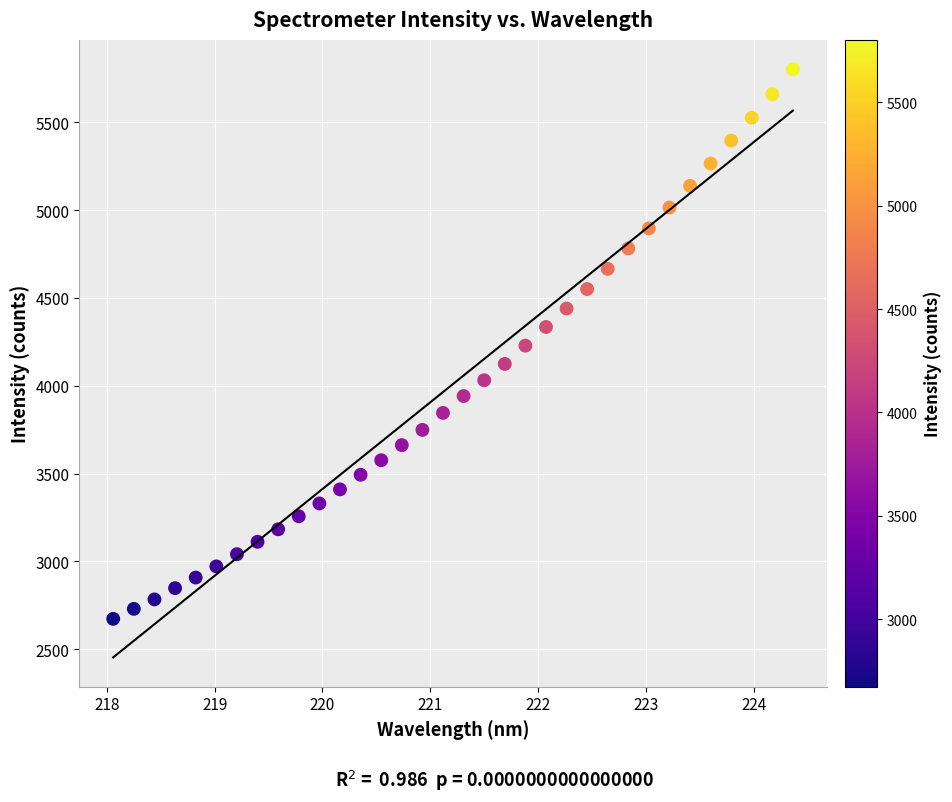

What is the range of Y values (max minus min)?

3130.0